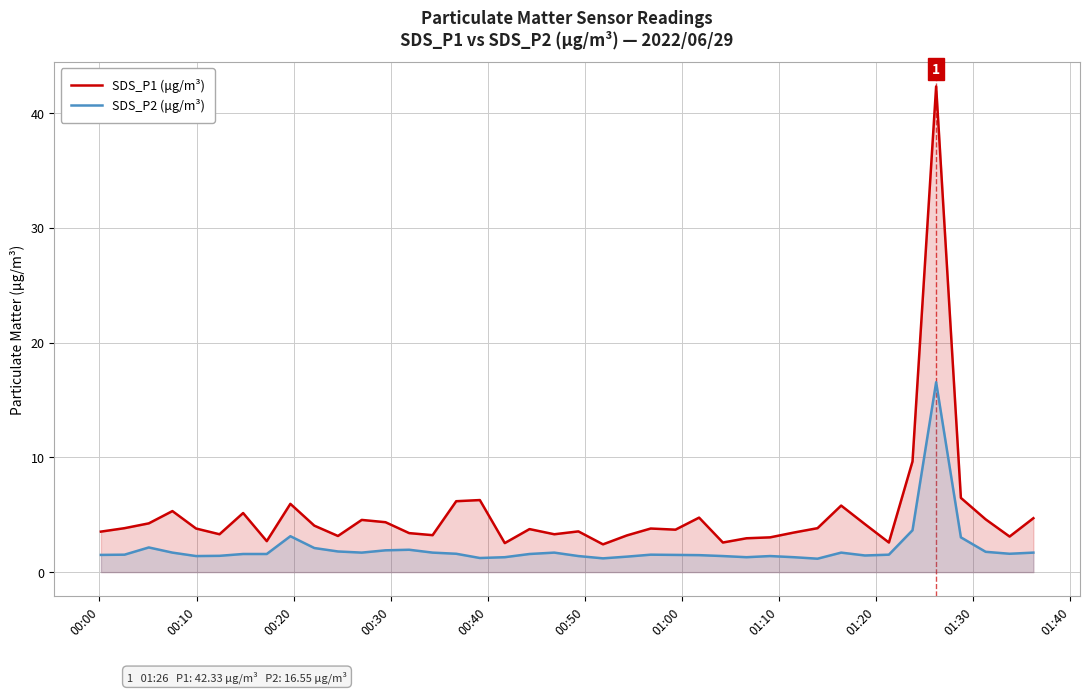

What is the sum of all SDS_P2 (μg/m³) values?

82.5